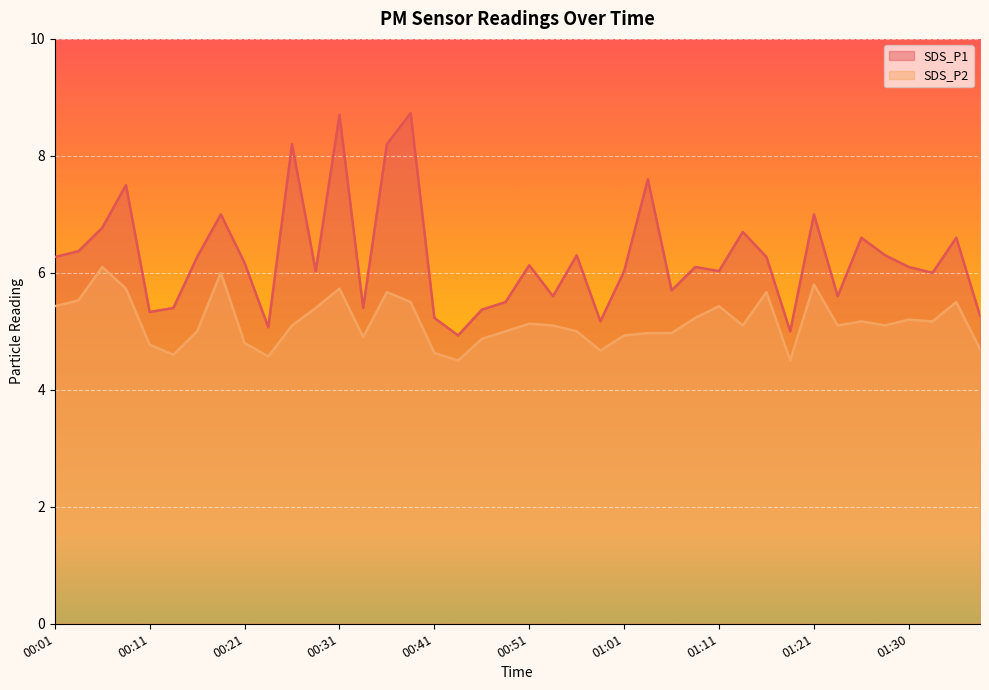

What are all the series names shown in the legend?

SDS_P1, SDS_P2